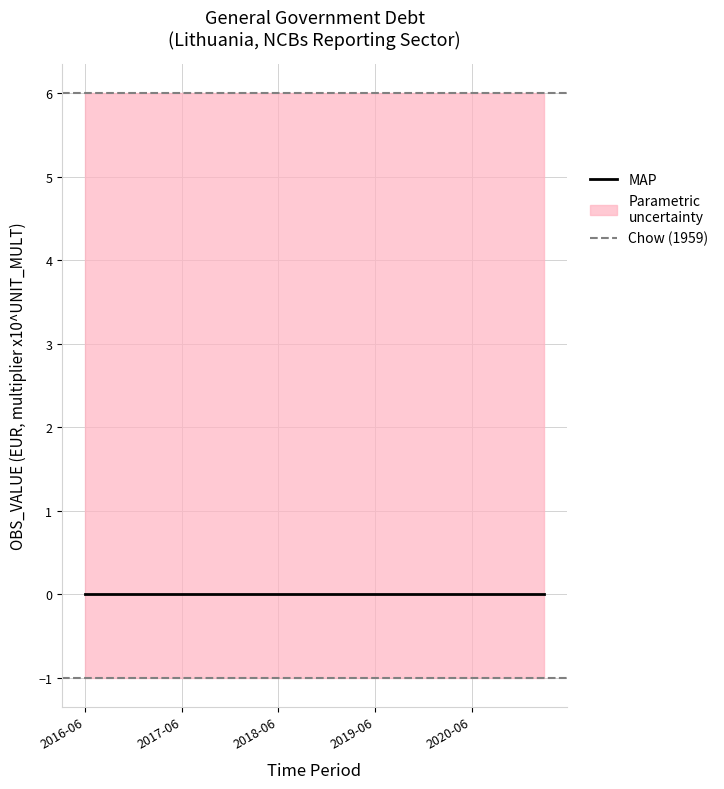

List the labels in order of OBS_VALUE value, smallest first.

2016-06, 2016-09, 2016-12, 2017-03, 2017-06, 2017-09, 2017-12, 2018-03, 2018-06, 2018-09, 2018-12, 2019-03, 2019-06, 2019-09, 2019-12, 2020-03, 2020-06, 2020-09, 2020-12, 2021-03